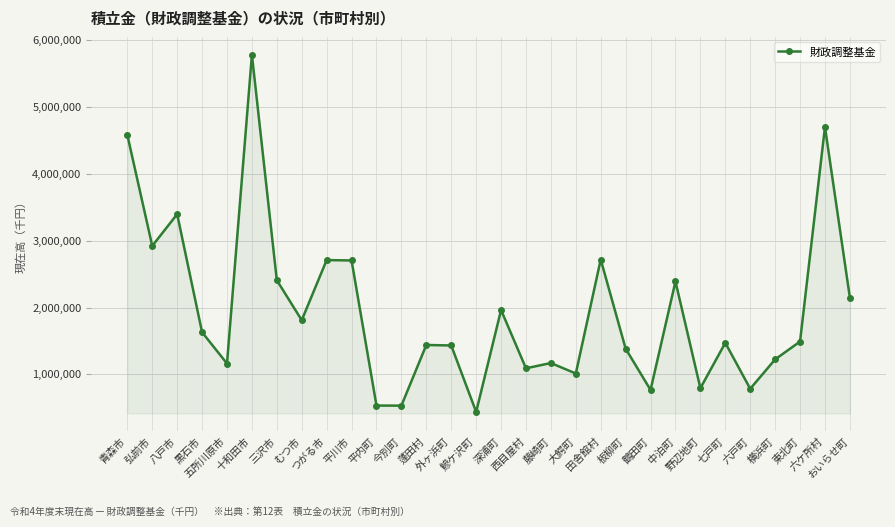

What is the maximum value shown in the chart?

5784846